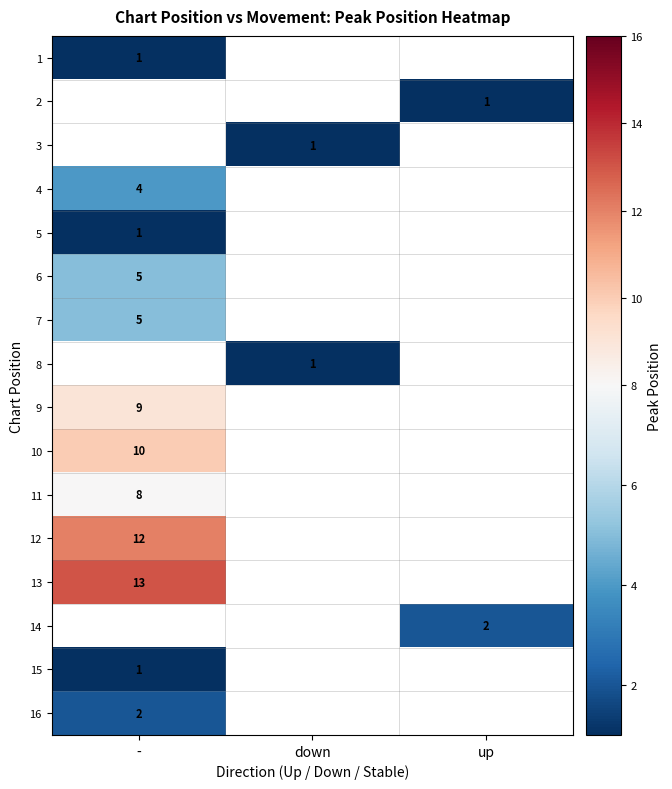

The 1 series shows 2 at -. True or false?

False